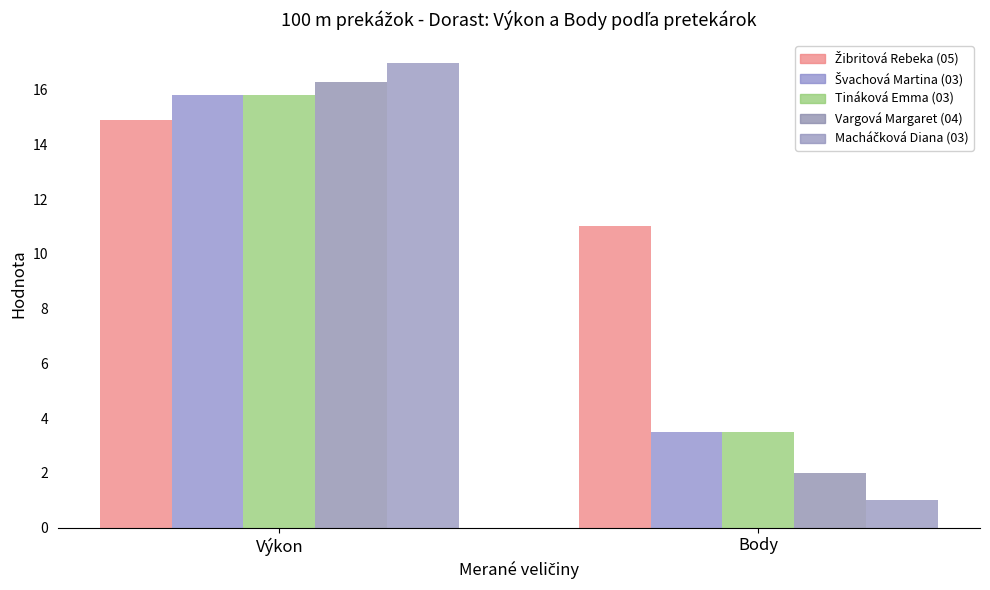

At which category is the sum across all series the highest?

Výkon